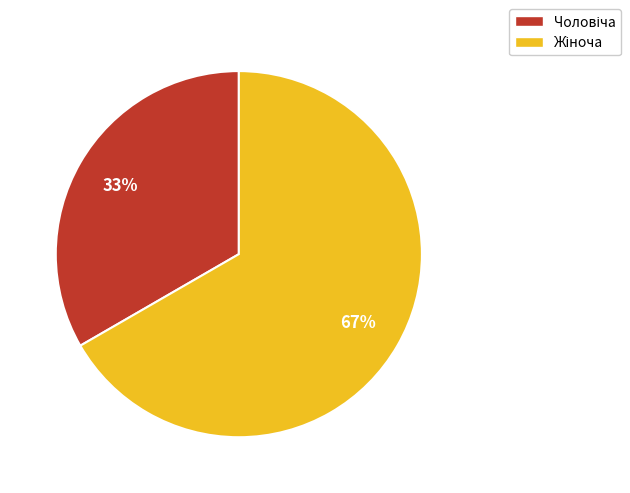

Is there any slice that represents more than half of the pie?

Yes